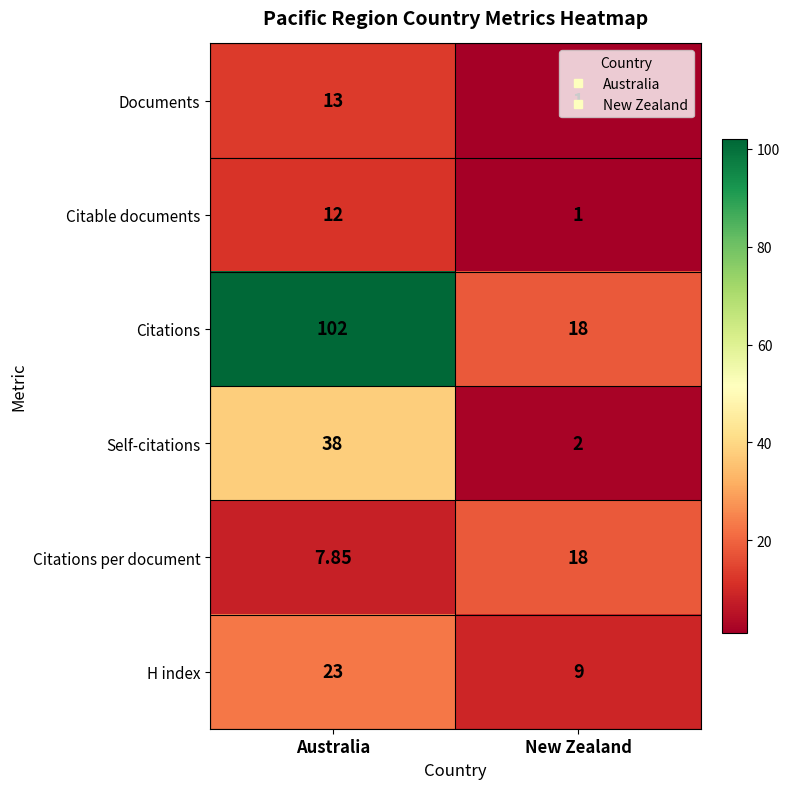

At which category does the chart reach its minimum across all series?

New Zealand